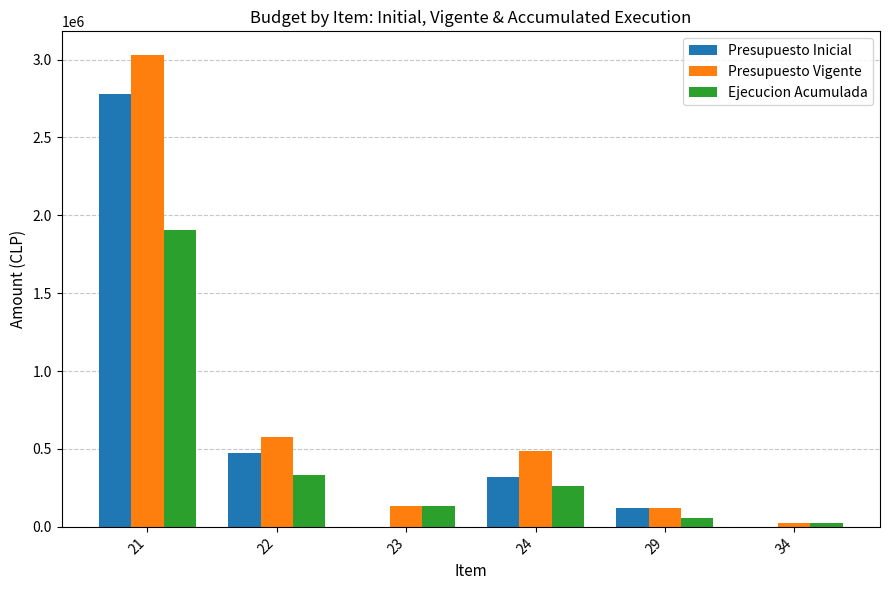

Which series changed the most between 24 and 29?

Presupuesto Vigente